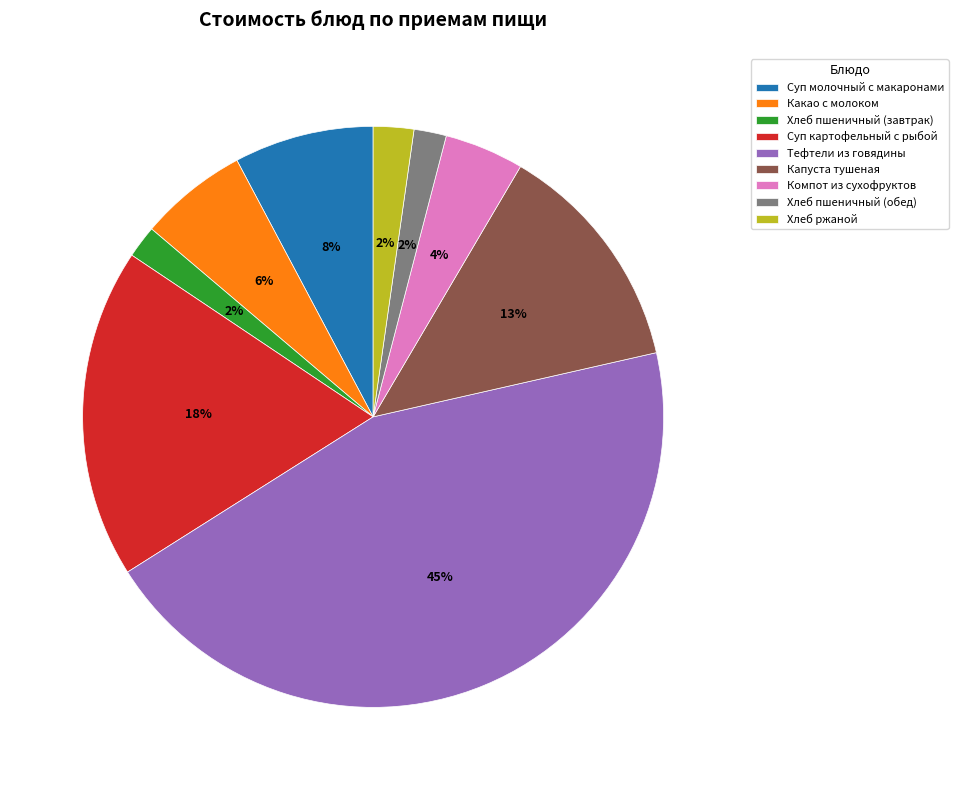

What is the largest slice in the pie chart?

Тефтели из говядины